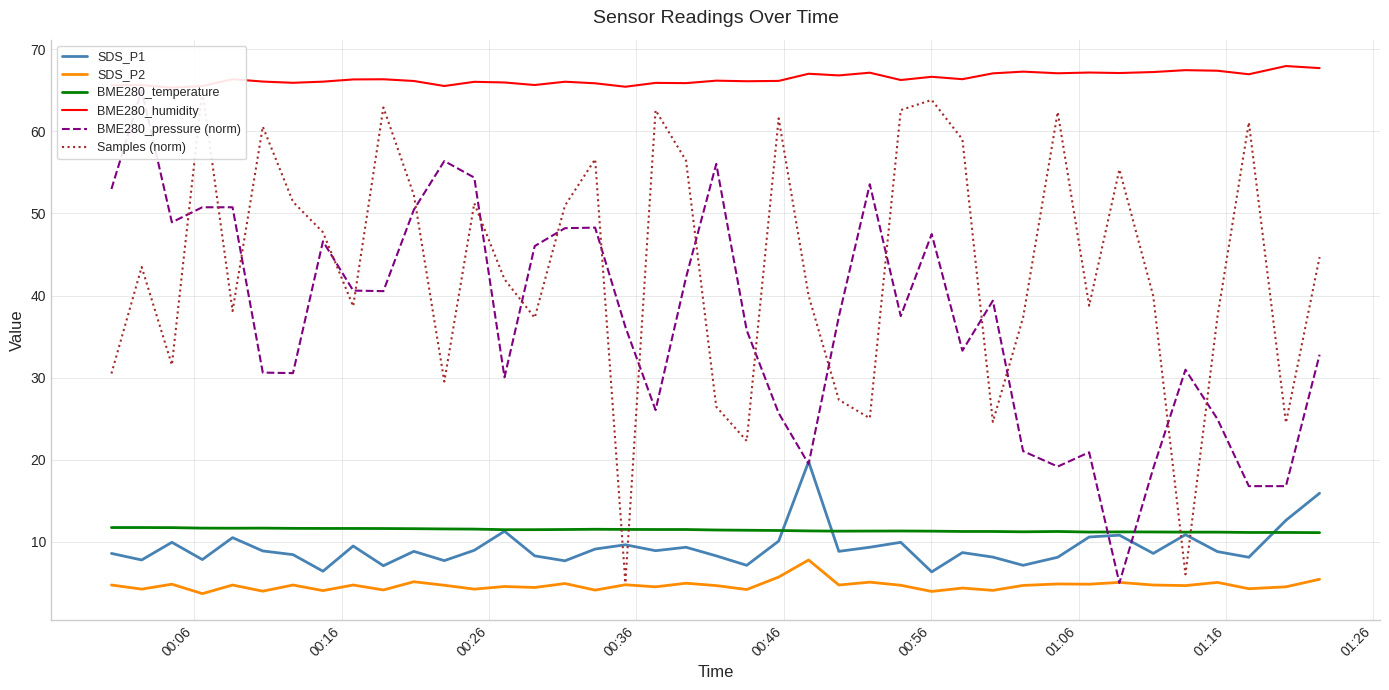

How many interior local valleys does the BME280_temperature series have?

4